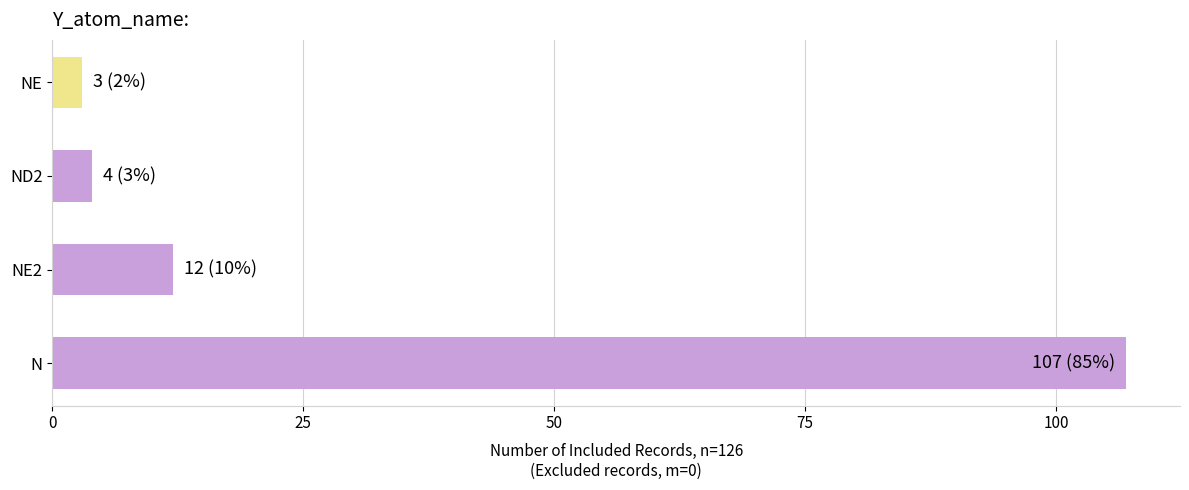

What is the minimum value shown in the chart?

3